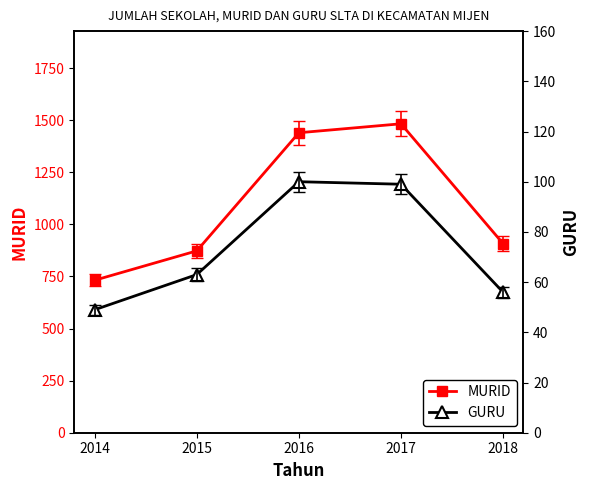

What is the value of the MURID point at the 2nd from the left?

873